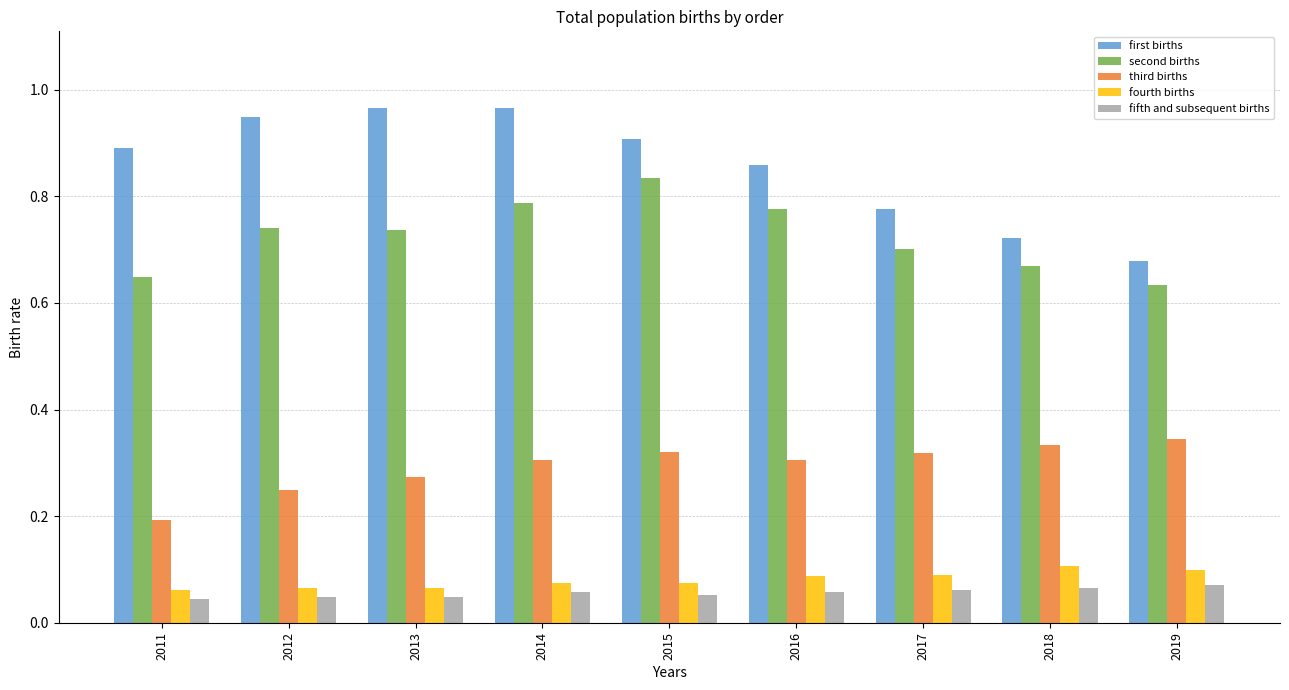

What is the sum of all third births values?

2.6